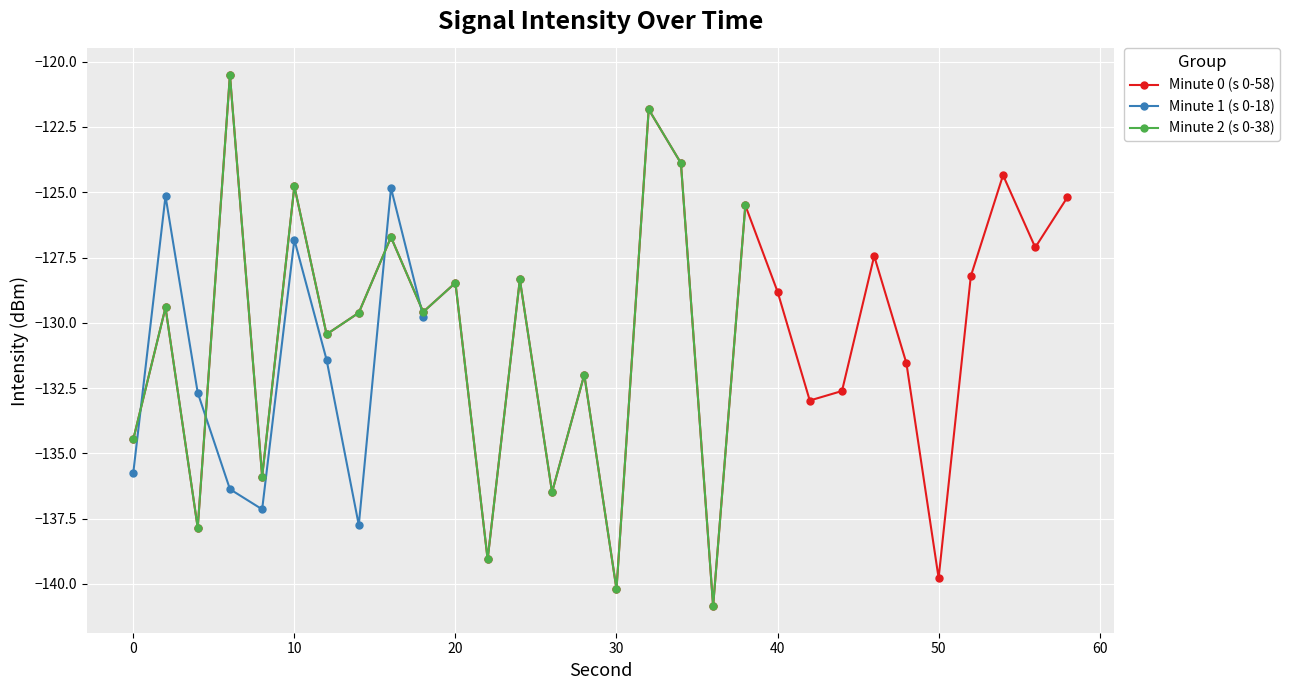

What is the change in value from 8 to 36?

-5.0